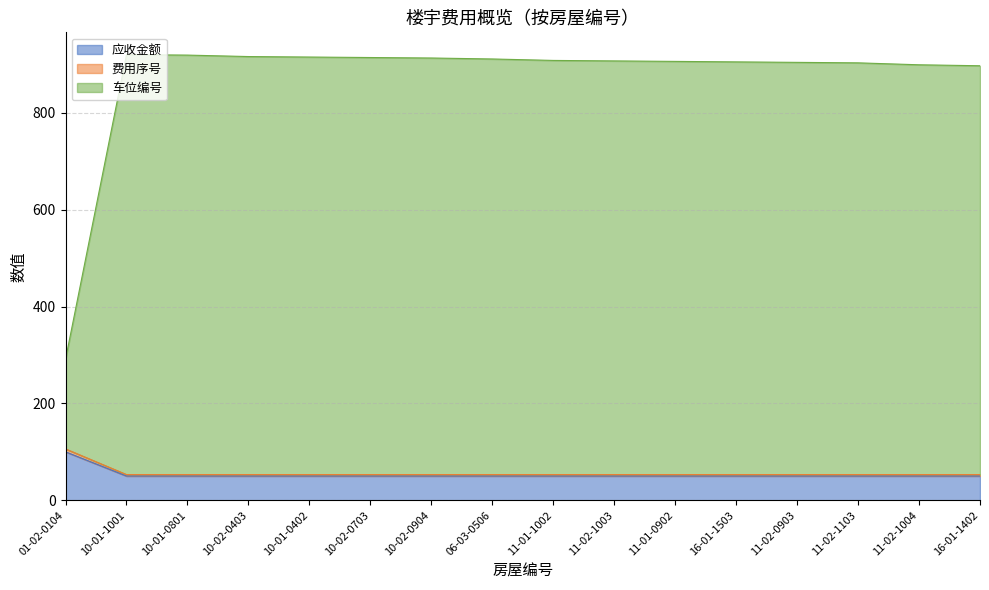

What is the difference between the second highest and minimum values in the 车位编号 series?

628